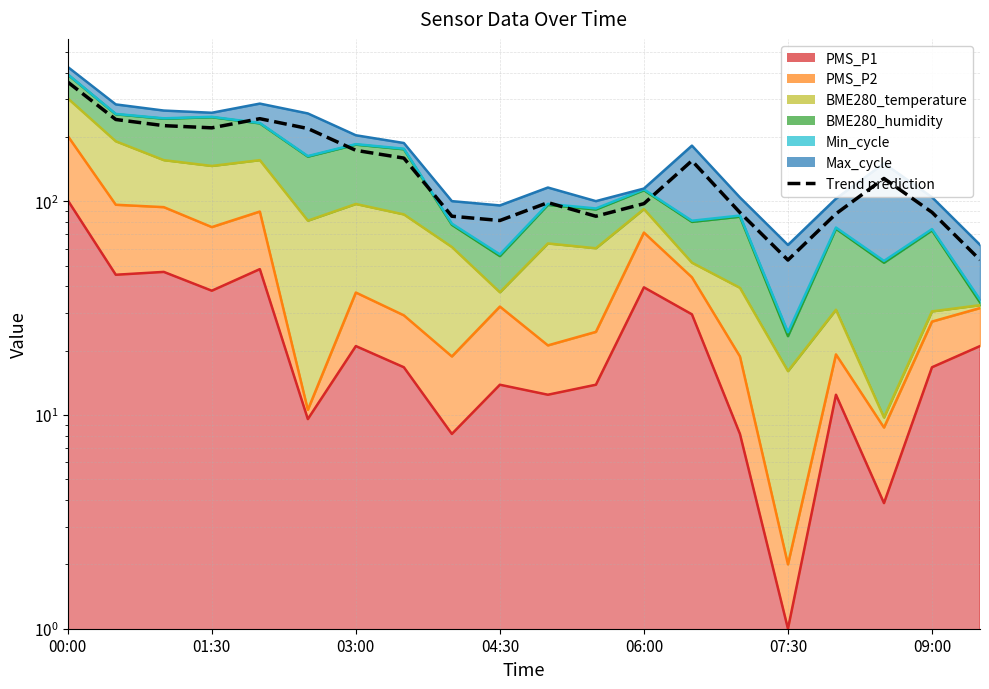

Count the number of values greater than 127.

10